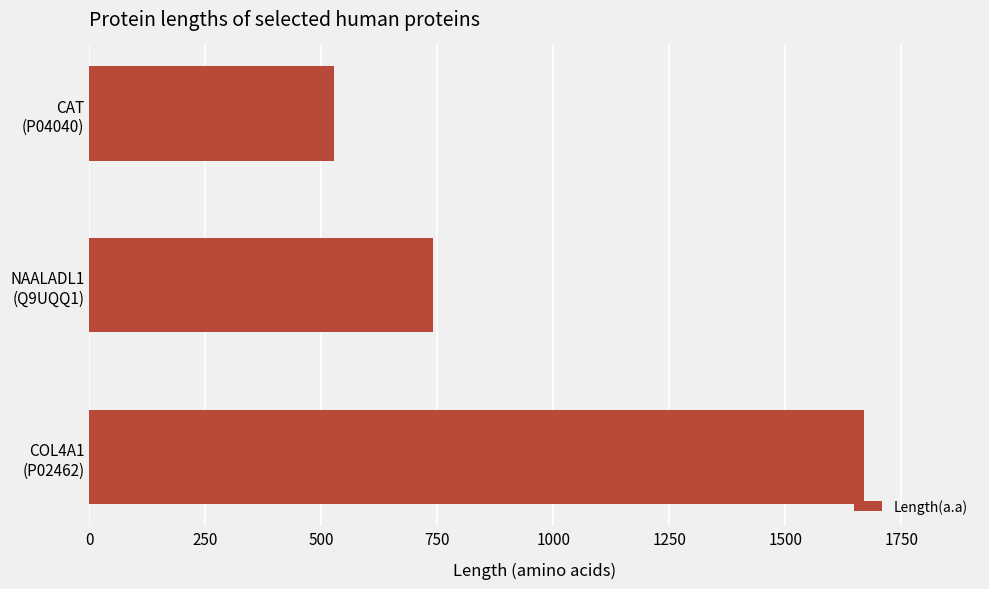

What is the smallest value displayed?

527